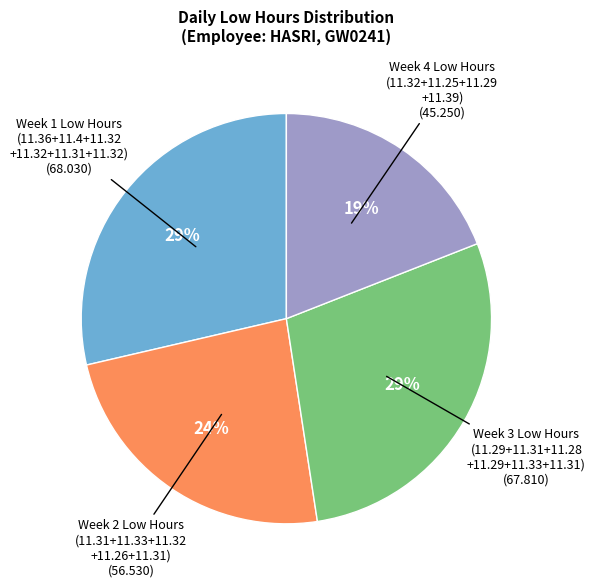

To the nearest percent, what is the average slice percentage?

25%